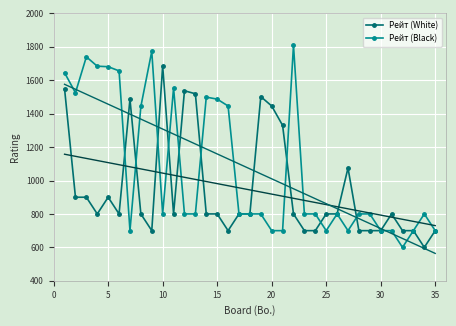

Reading right to left, extract all data points from this chart.

Рейт (White): 700	600	700	700	800	700	700	700	1075	800	800	700	700	800	1330	1446	1502	800	800	700	800	800	1519	1537	800	1687	700	800	1487	800	900	800	900	900	1549
Рейт (Black): 700	800	700	600	700	700	800	800	700	800	700	800	800	1809	700	700	800	800	800	1446	1487	1499	800	800	1554	800	1773	1443	700	1656	1681	1684	1740	1525	1645